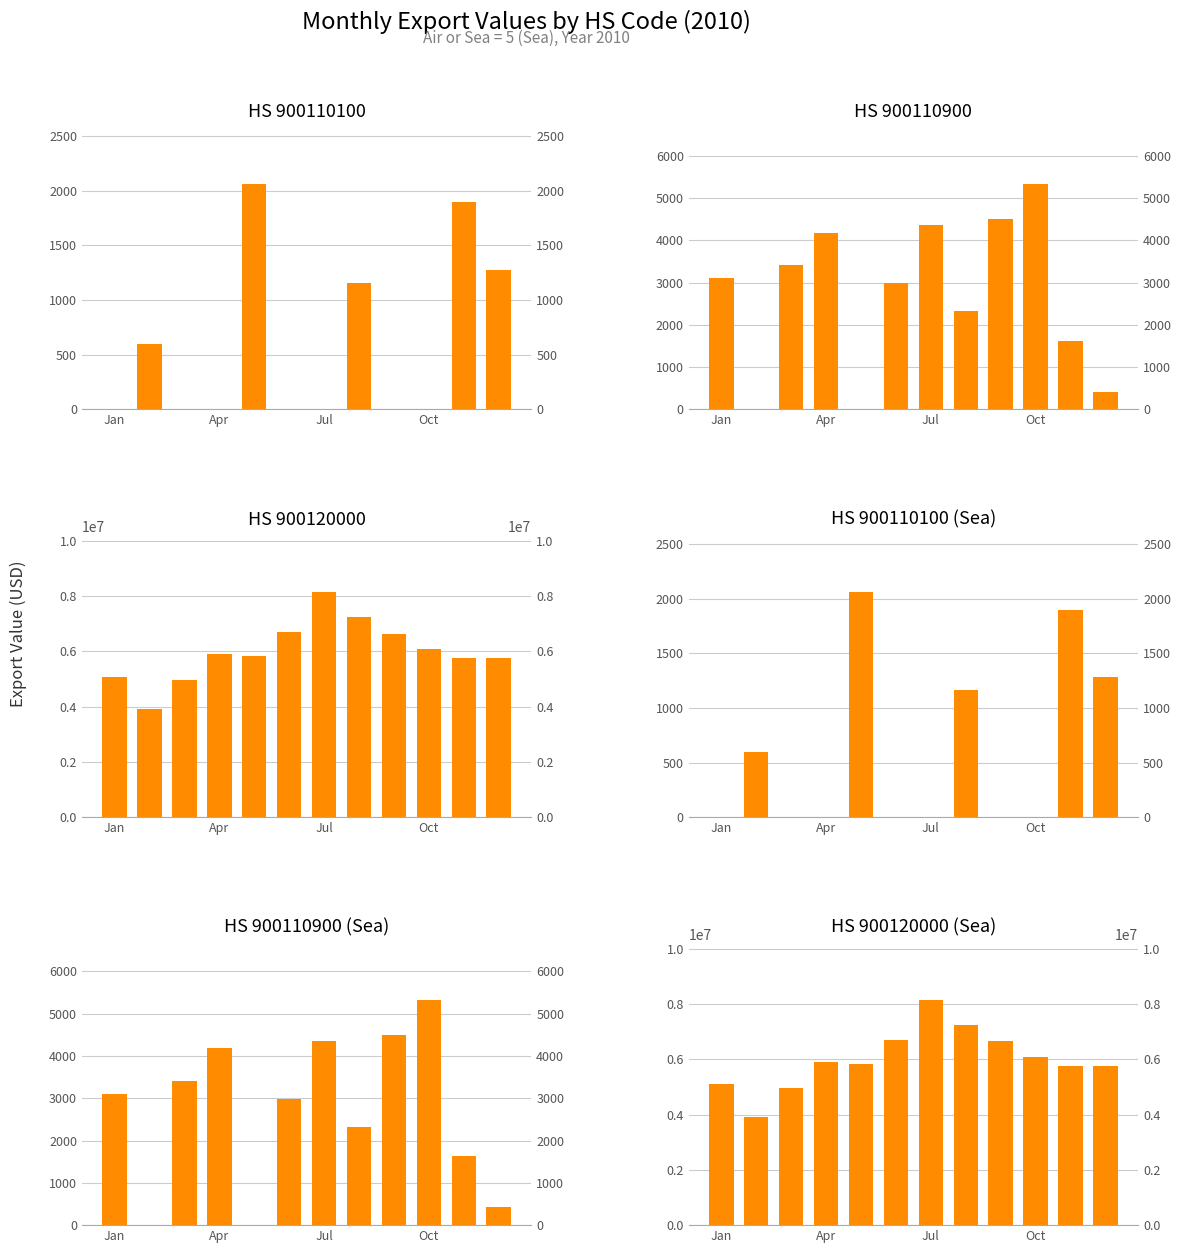

What is the highest value of the HS 900120000 series?

8140690